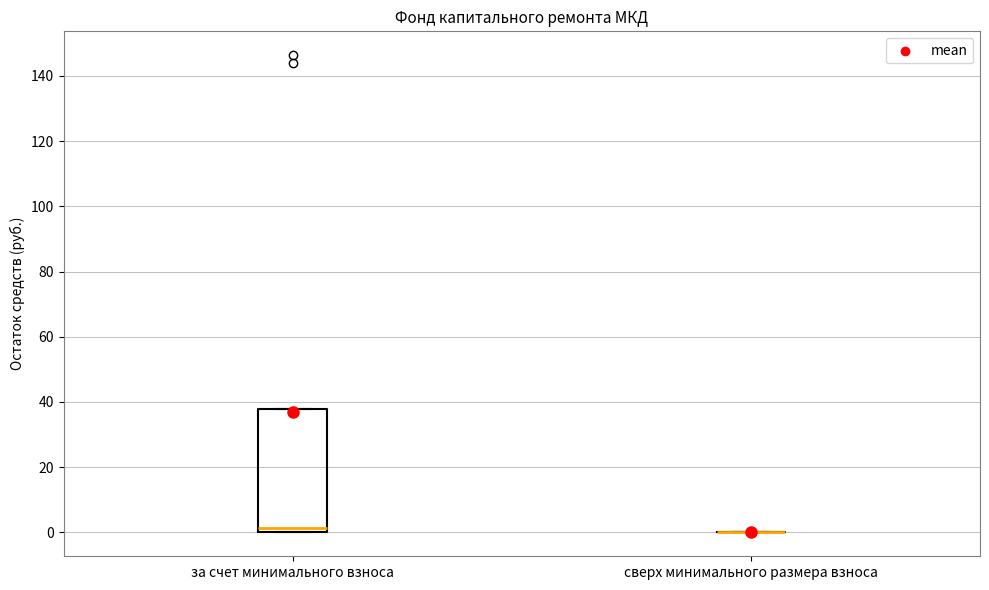

Where is the lower edge of the box for за счет минимального взноса on the y-axis? The values are not printed on the chart, so give them approximately, as read against the axis.

0